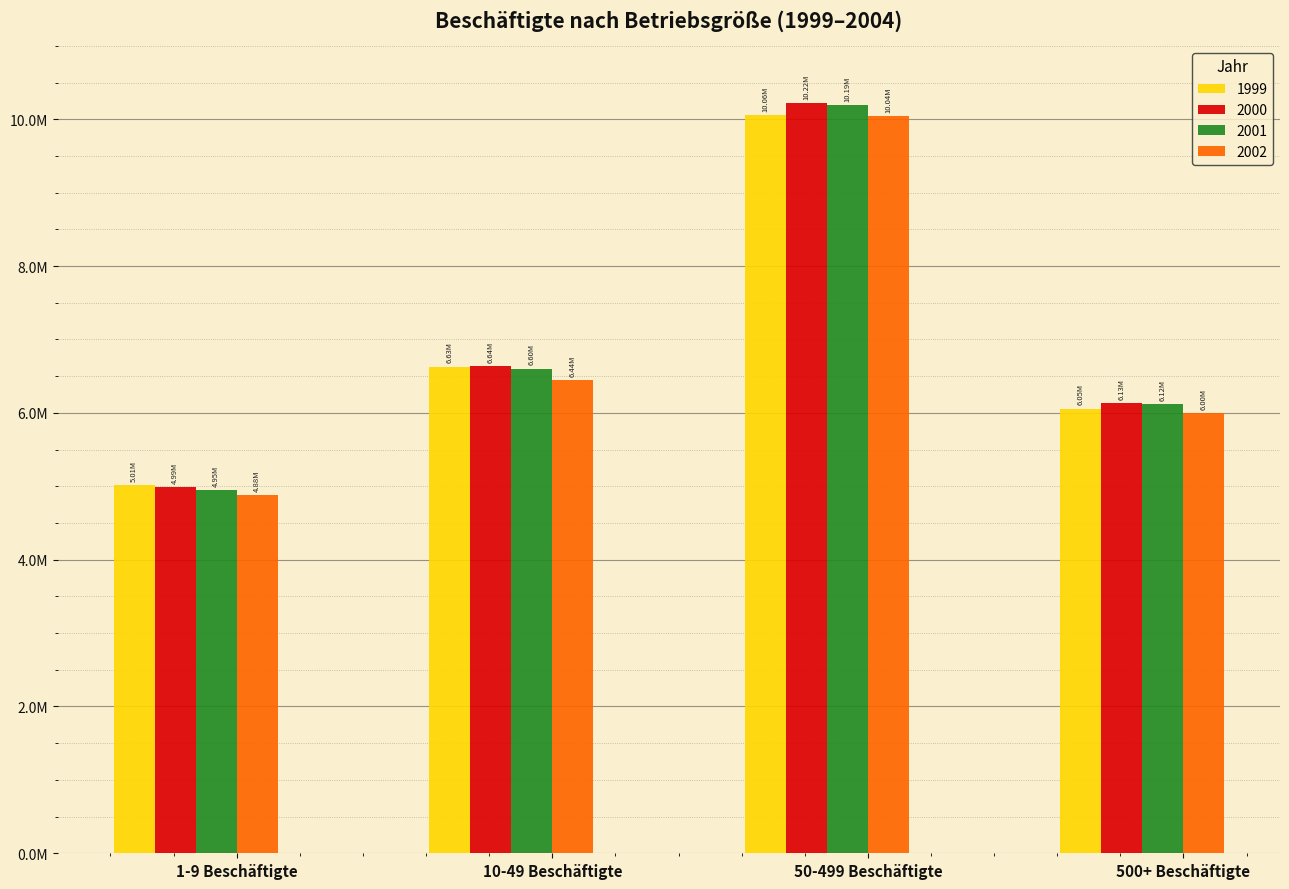

Reading left to right, list all the values displayed in this chart.

1999: 1-9 Beschäftigte=5011977	10-49 Beschäftigte=6631573	50-499 Beschäftigte=10058550	500+ Beschäftigte=6054392
2000: 1-9 Beschäftigte=4987493	10-49 Beschäftigte=6638693	50-499 Beschäftigte=10218545	500+ Beschäftigte=6134862
2001: 1-9 Beschäftigte=4949346	10-49 Beschäftigte=6601462	50-499 Beschäftigte=10194765	500+ Beschäftigte=6118518
2002: 1-9 Beschäftigte=4882068	10-49 Beschäftigte=6441285	50-499 Beschäftigte=10039054	500+ Beschäftigte=5998090